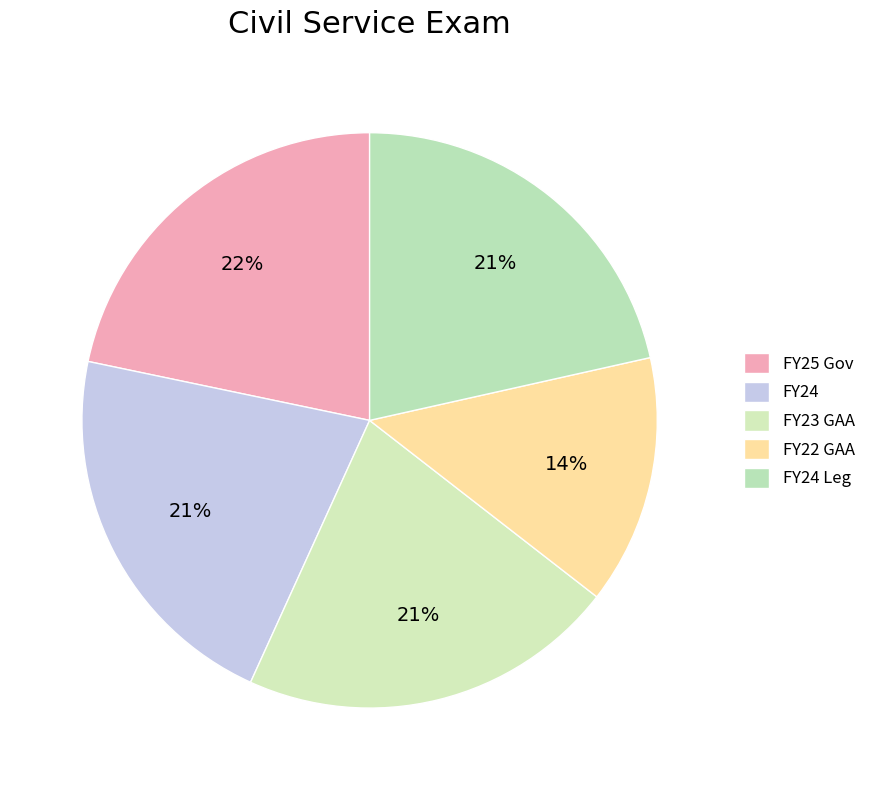

What is the ratio of the value at FY23 GAA to the value at FY25 Gov?

1.0